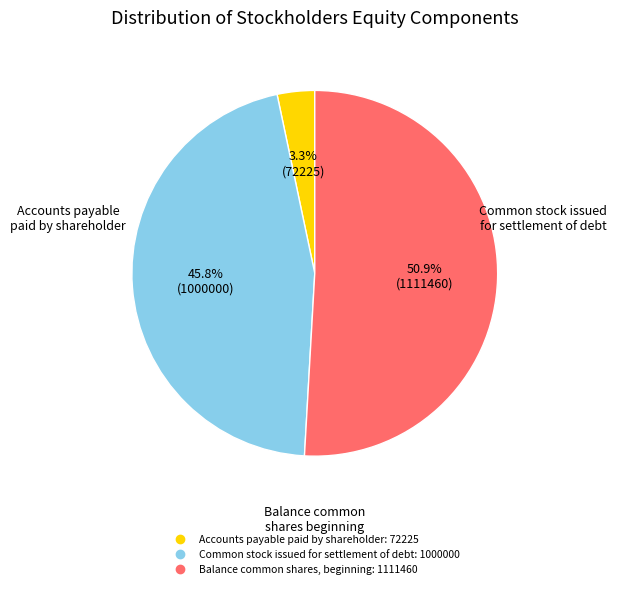

To the nearest percent, what portion does Common stock issued for settlement of debt represent?

46%